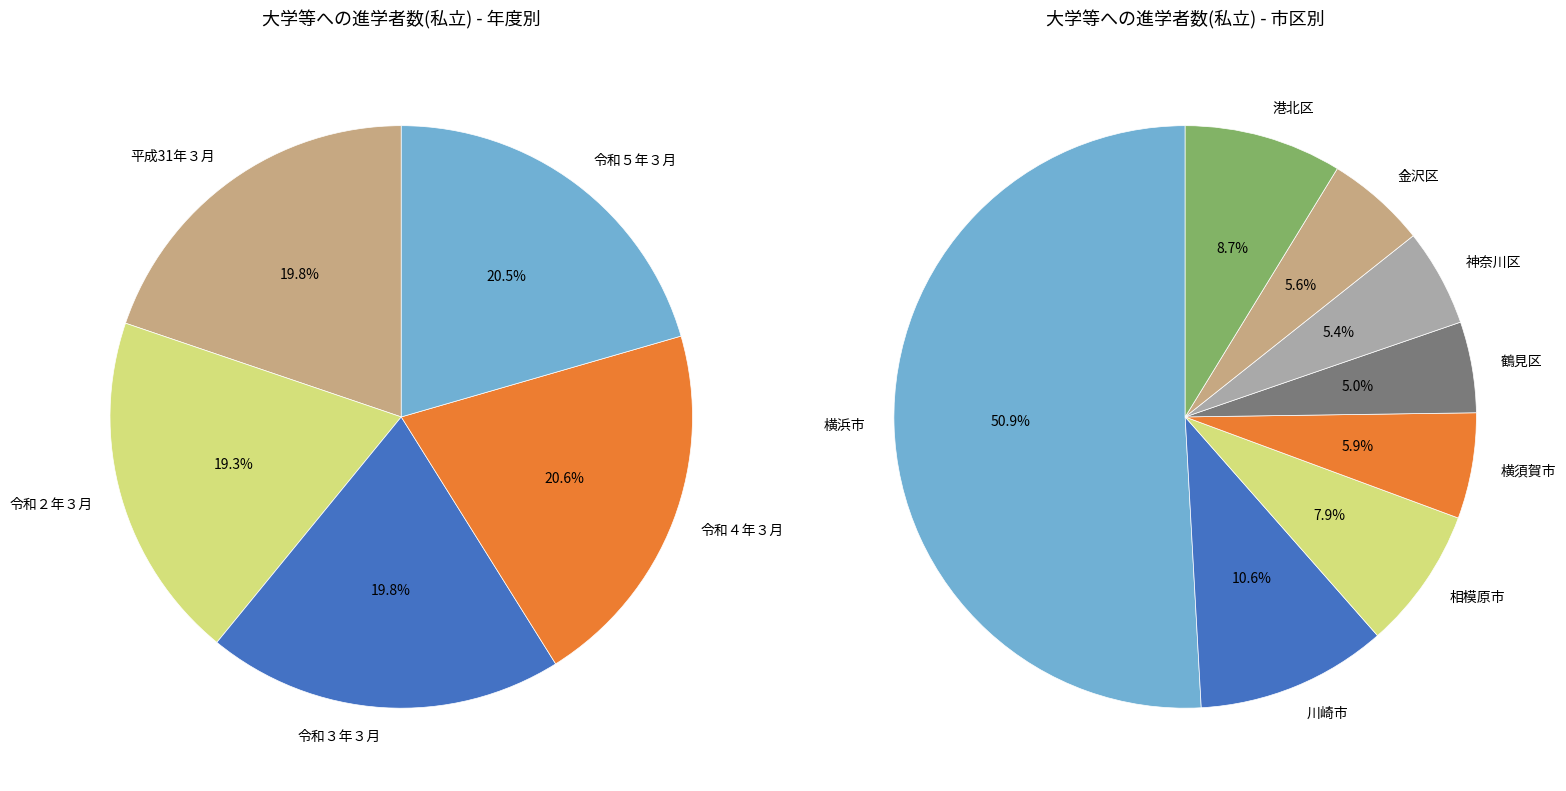

Which slice is the largest?

令和４年３月